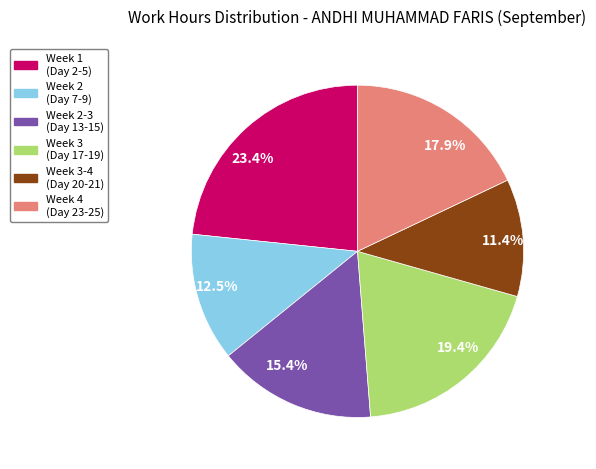

Approximately how many times larger is the value at Week 2-3 (Day 13-15) compared to Week 3 (Day 17-19)?

0.8